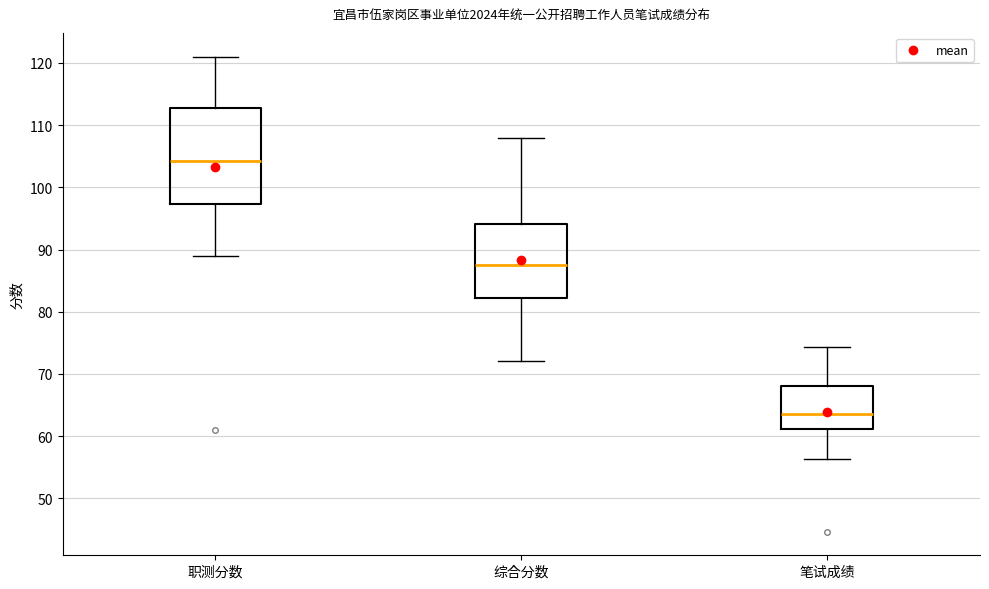

Which box has the highest median line?

职测分数